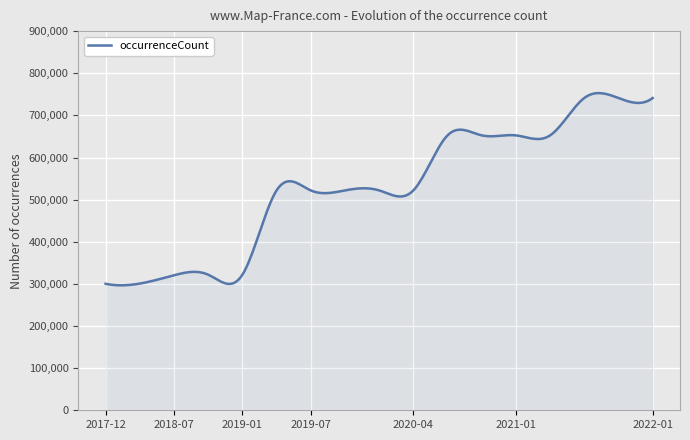

How many lines are shown in the chart?

1